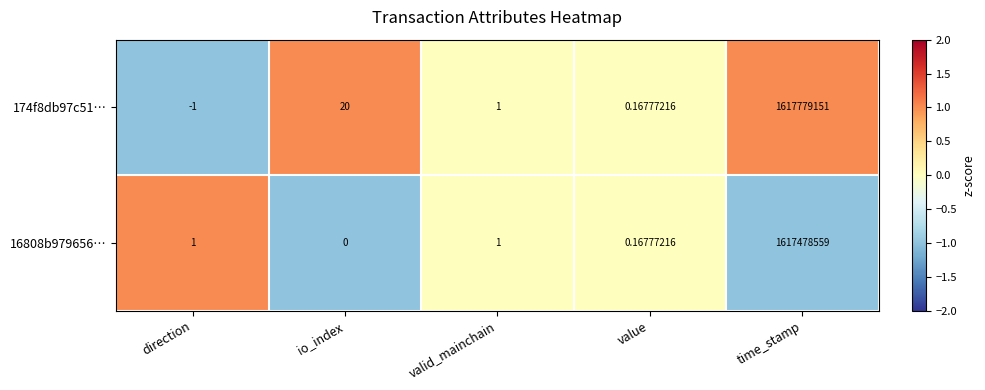

Count the number of data series in this chart.

2